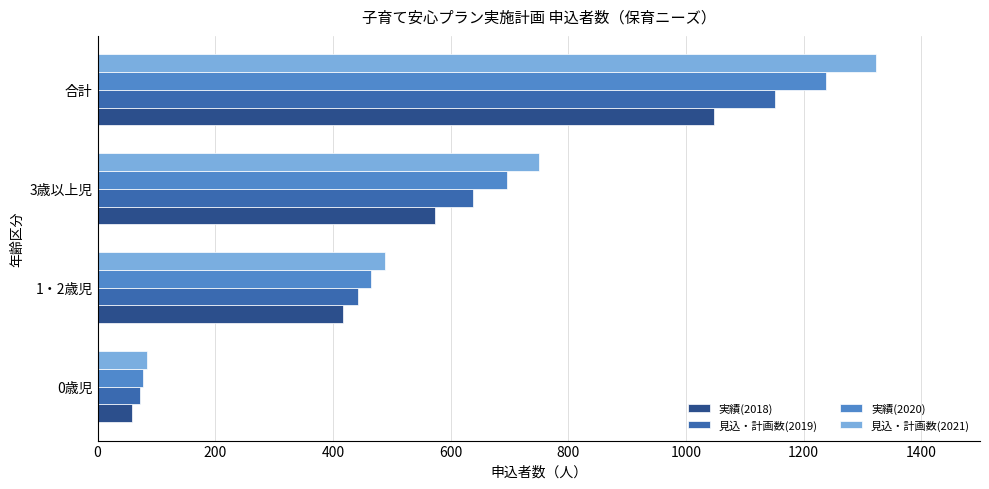

Rank the series by their average value, from lowest to highest.

実績(2018), 見込・計画数(2019), 実績(2020), 見込・計画数(2021)